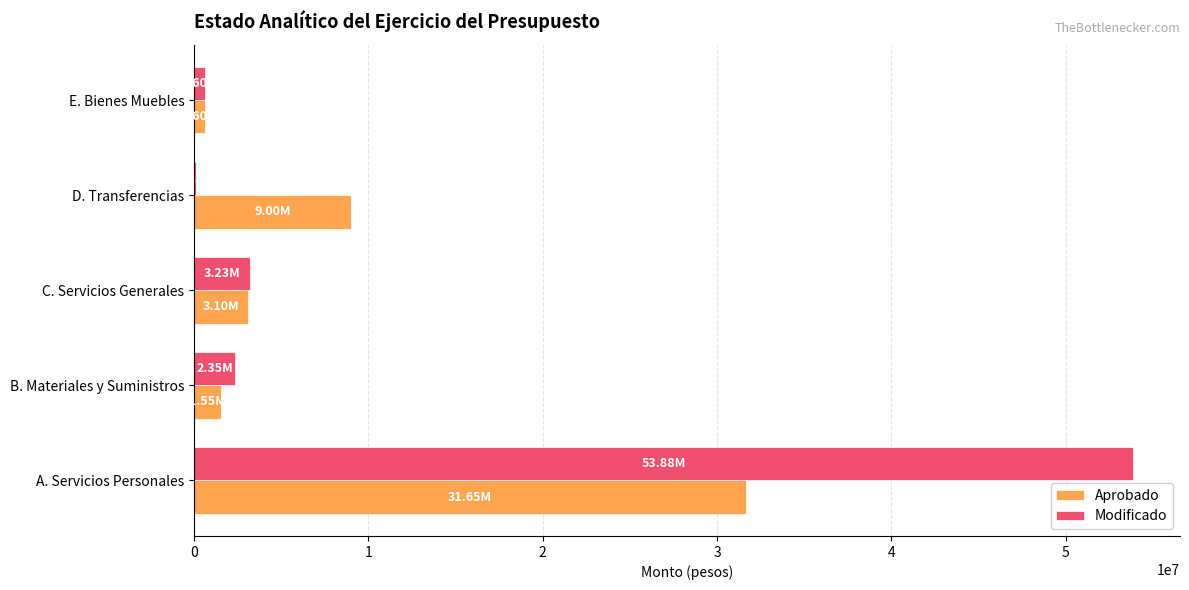

How many categories are shown in the chart?

5